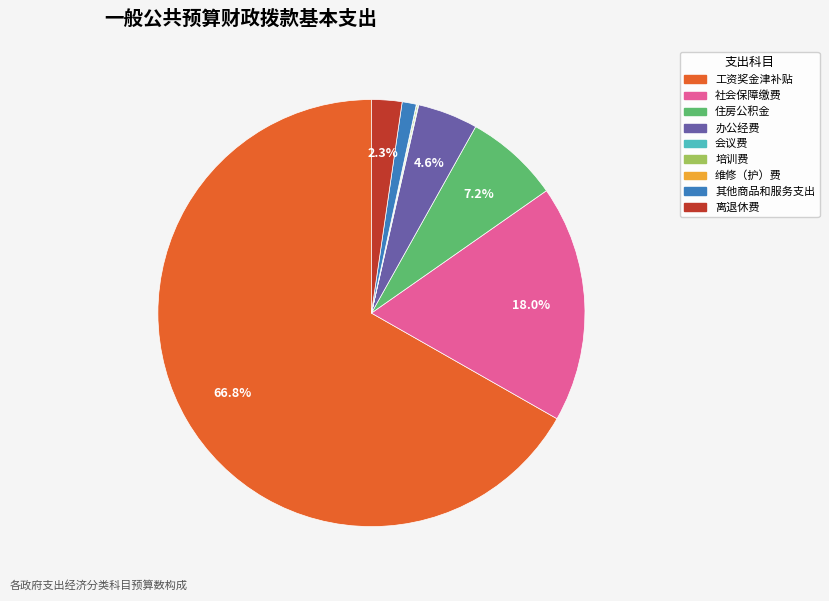

How much of the chart is everything except 住房公积金?

92.8%